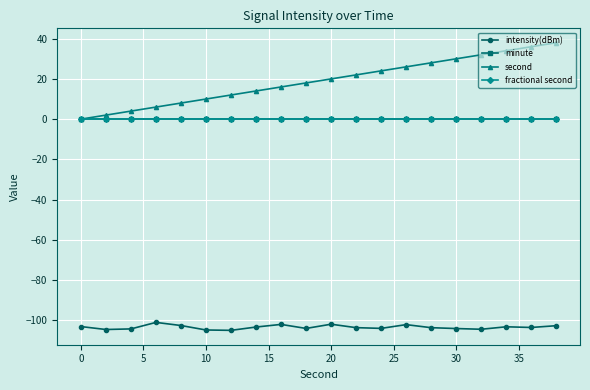

How many lines are shown in the chart?

4